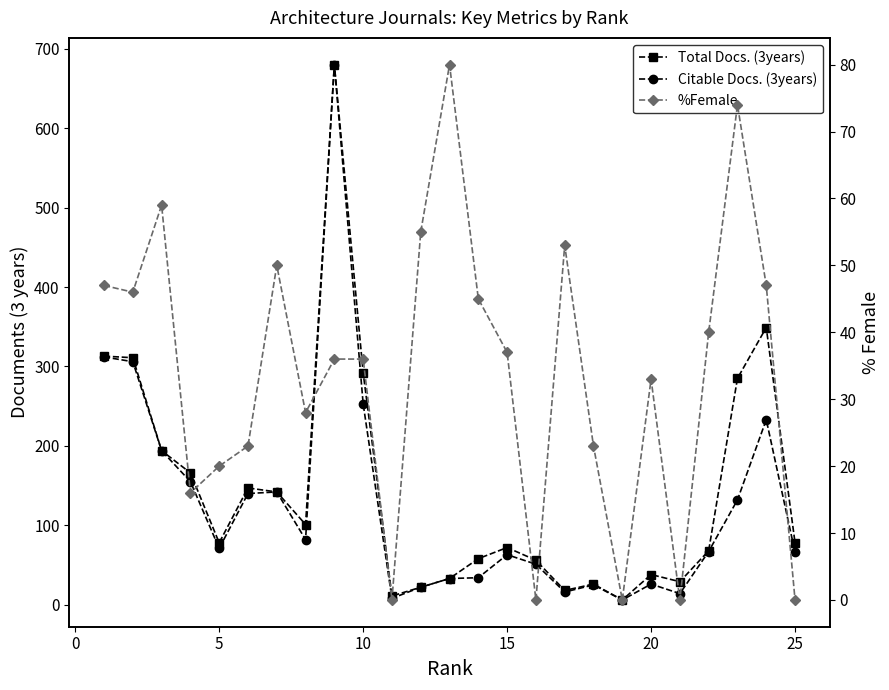

Count the number of data series in this chart.

3